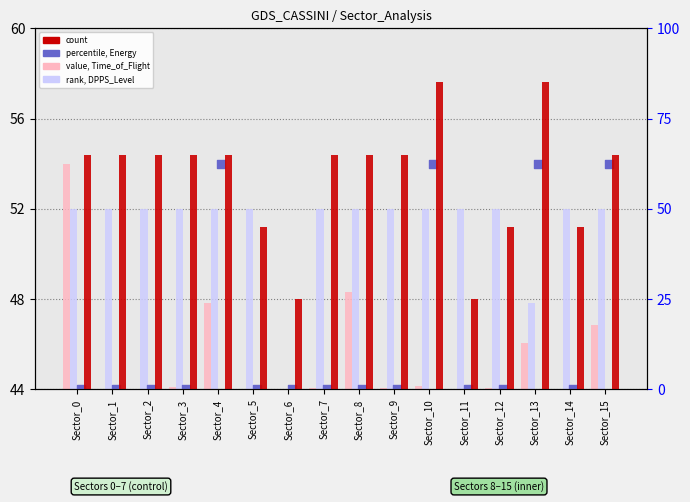

Is the value of count at Sector_2 greater than the value of value, Time_of_Flight at Sector_14?

Yes